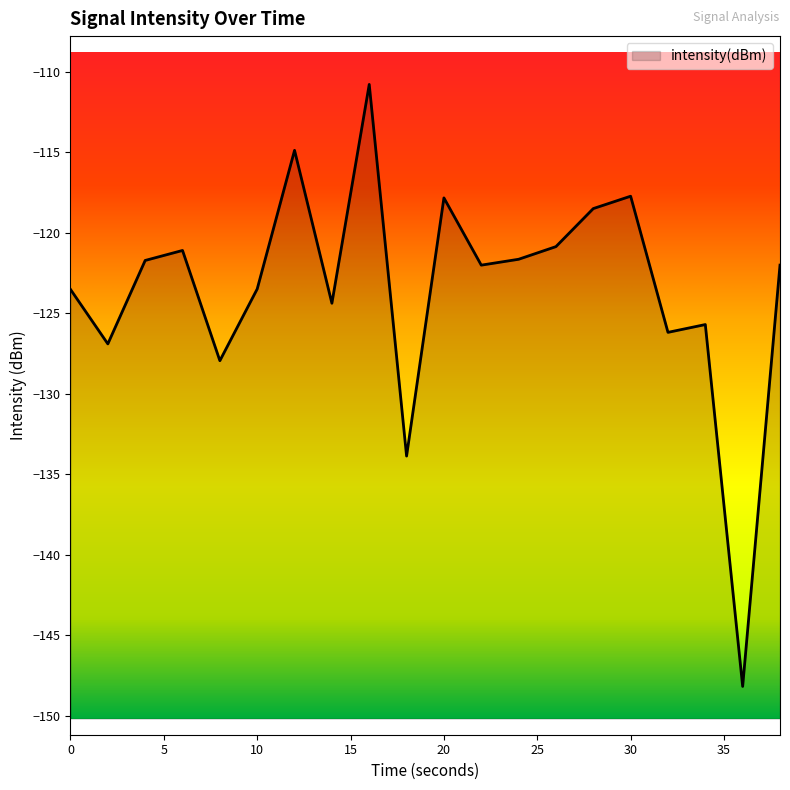

How many points are higher than both their immediate neighbors (excluding endpoints)?

6